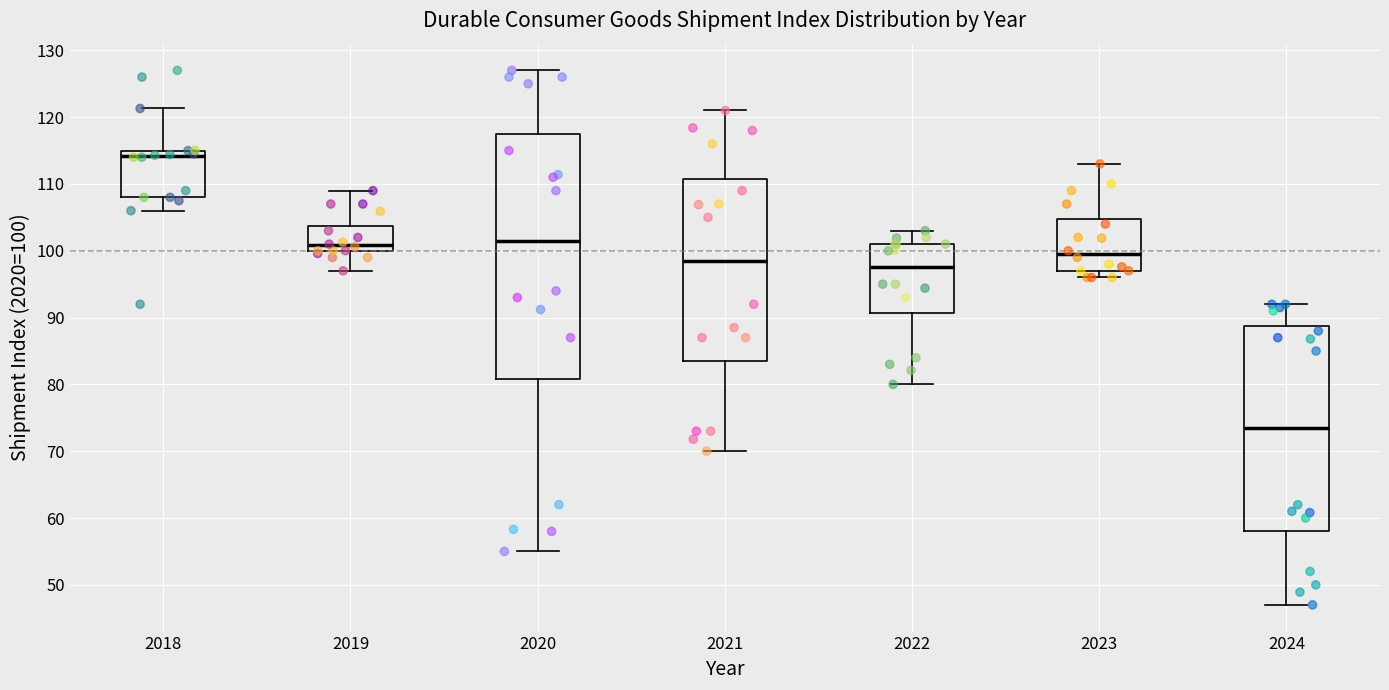

Reading left to right, read every box against the y-axis: the position of its median line, the range the box covers, and the ends of its whiskers. The values are not printed on the chart, so give them approximately, as read against the axis.

2018: median 114, box 108 to 115, whiskers 106 to 121
2019: median 101, box 100 to 104, whiskers 97 to 109
2020: median 102, box 81 to 118, whiskers 55 to 127
2021: median 99, box 84 to 111, whiskers 70 to 121
2022: median 98, box 91 to 101, whiskers 80 to 103
2023: median 100, box 97 to 105, whiskers 96 to 113
2024: median 74, box 58 to 89, whiskers 47 to 92